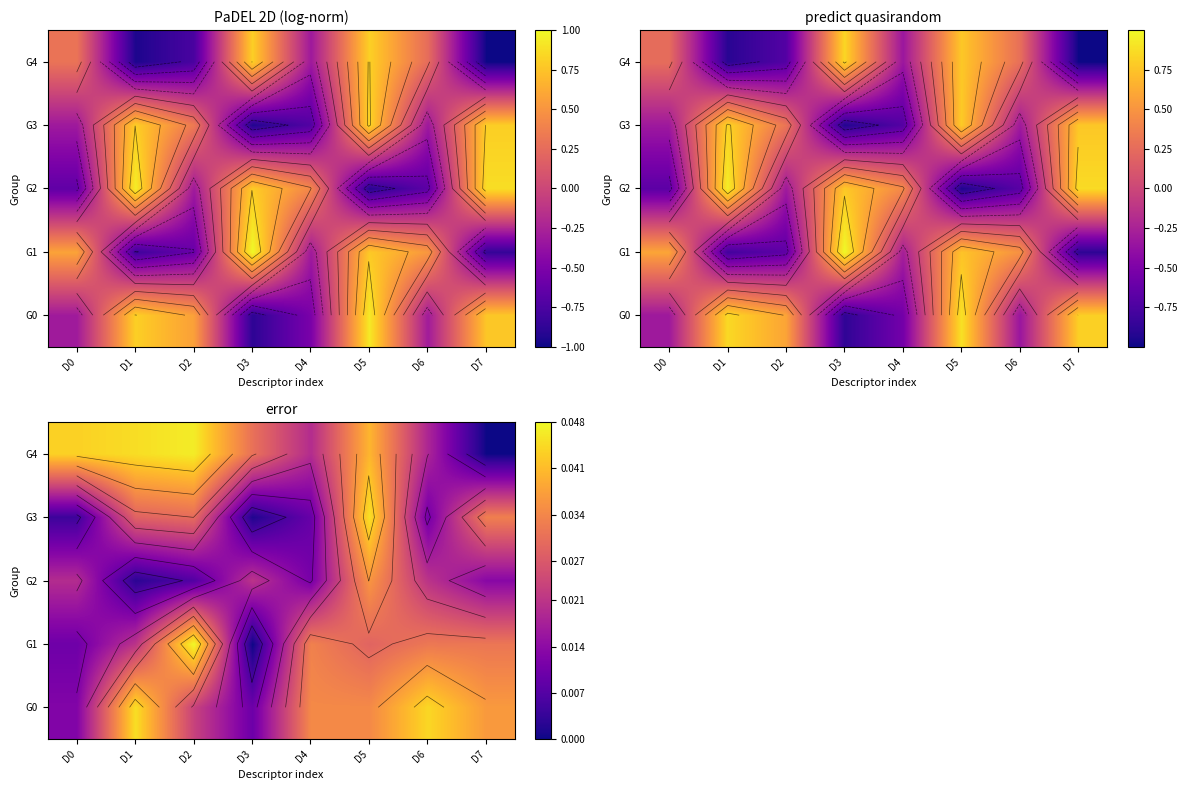

At how many categories does at least one series exceed 0?

8